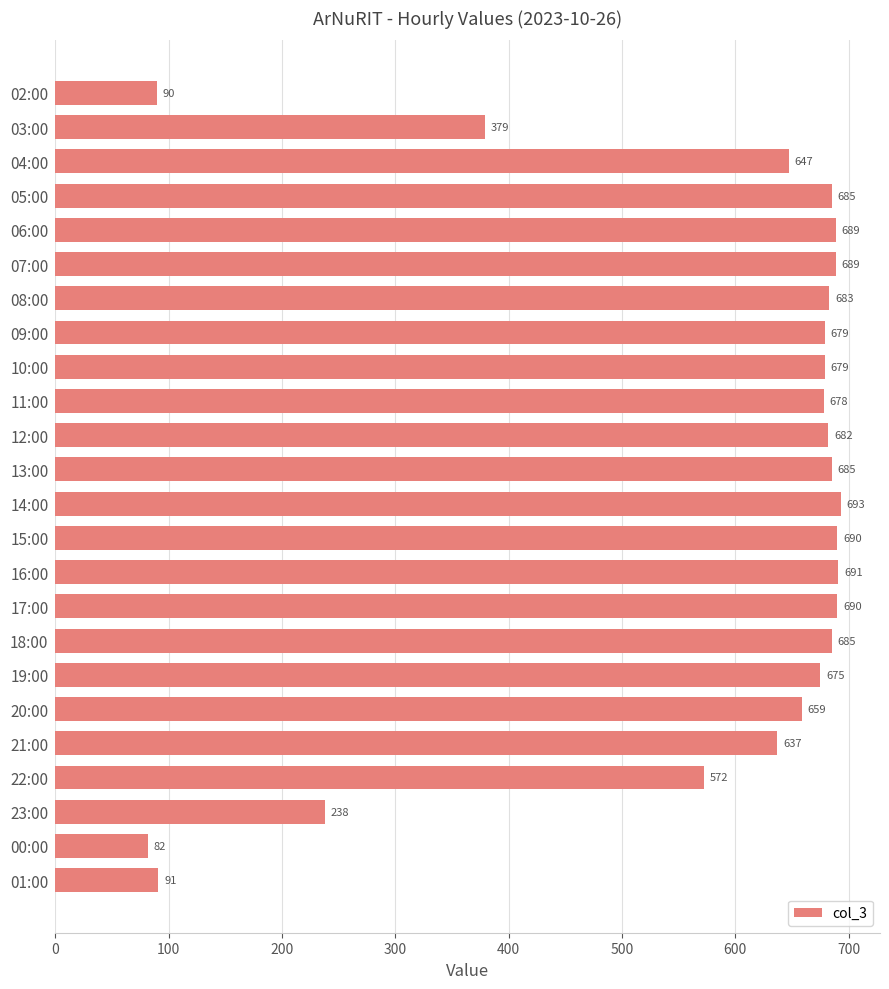

What is the ratio of the value at 13:00 to the value at 06:00?

1.0